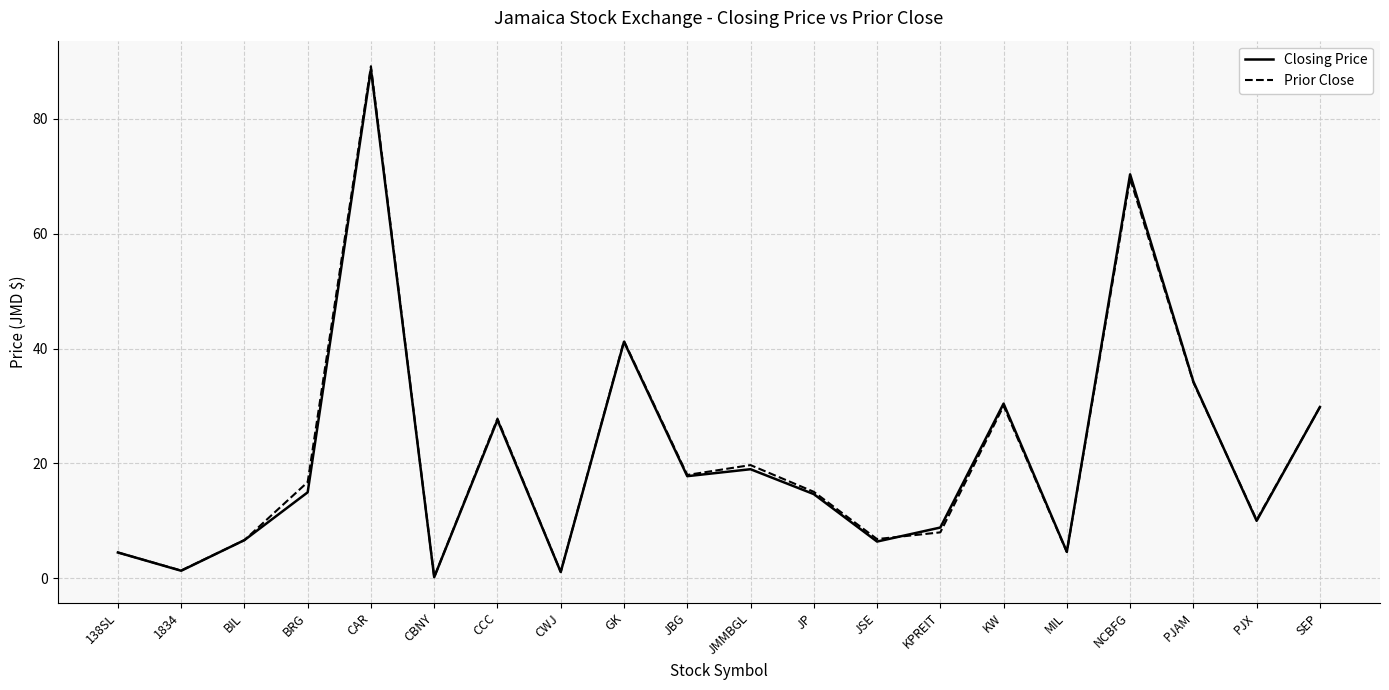

At which category is the sum across all series the highest?

CAR